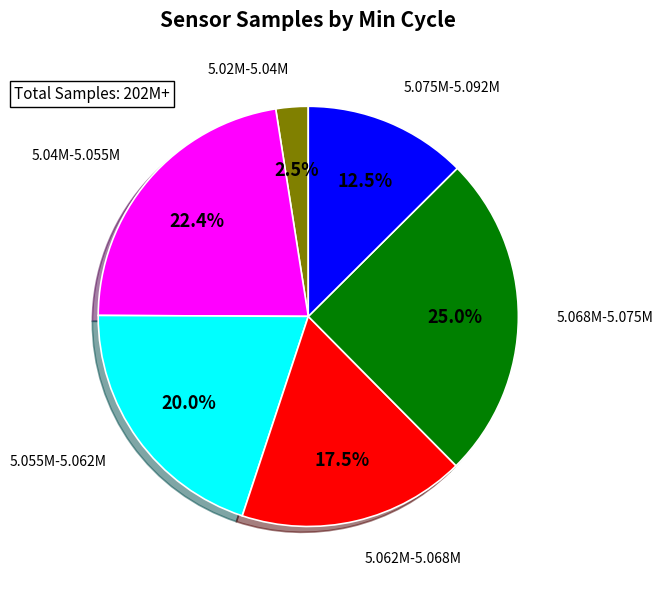

Is there any slice that represents more than half of the pie?

No